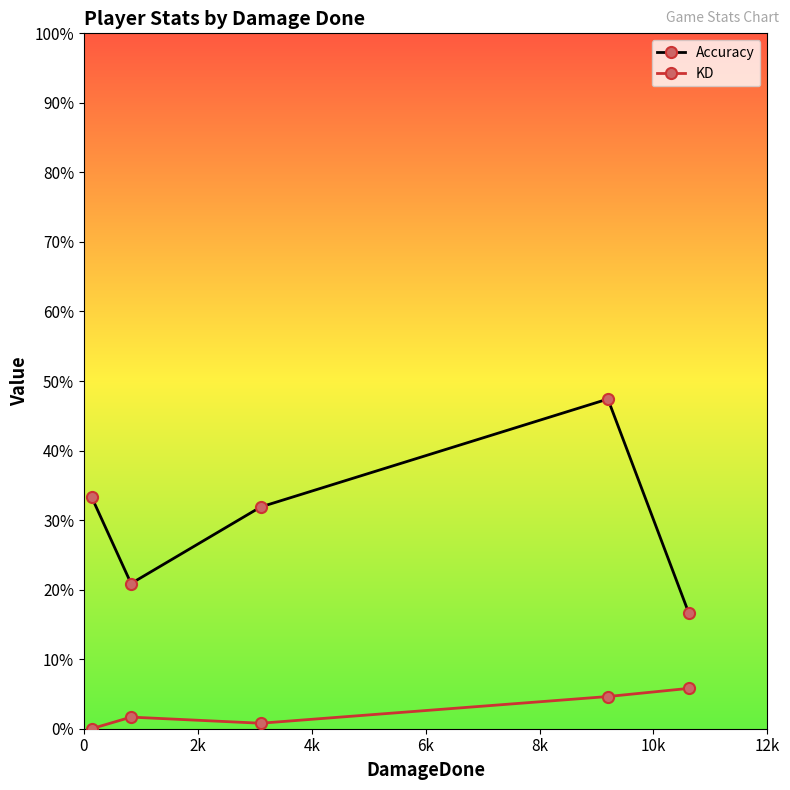

What is the difference between the second highest and second lowest values in the KD series?

3.8